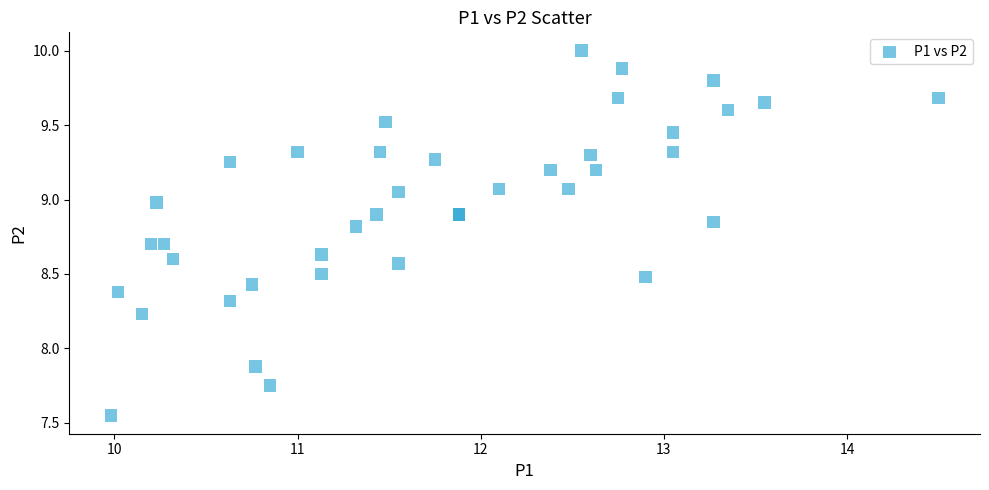

What Y value in the scatter plot is closest to 8?

7.9